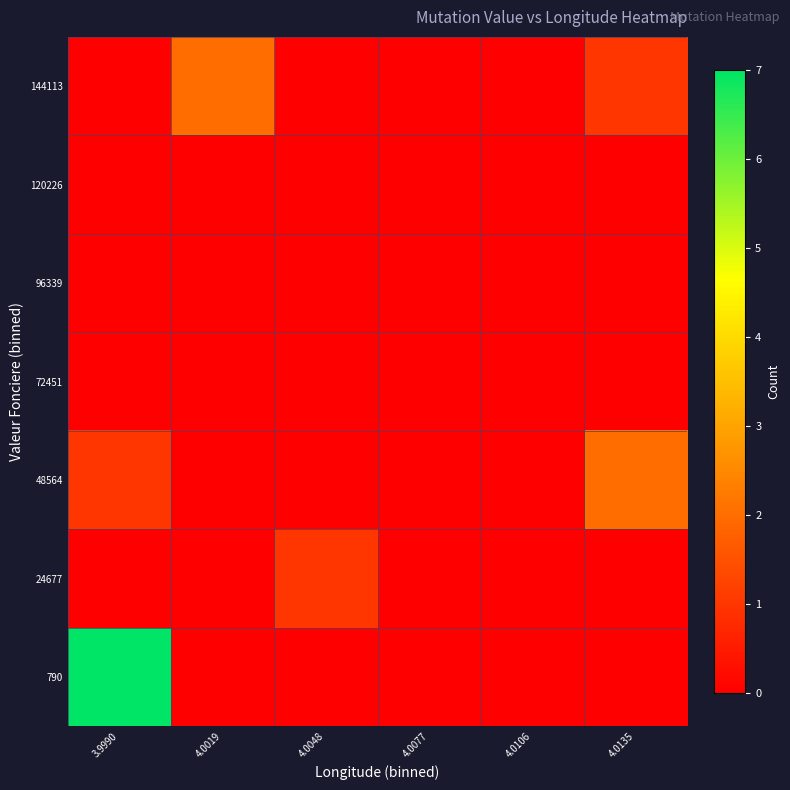

Reading right to left, transcribe all the data shown in this chart.

790: 4.0135=0	4.0106=0	4.0077=0	4.0048=0	4.0019=0	3.9990=7
24677: 4.0135=0	4.0106=0	4.0077=0	4.0048=1	4.0019=0	3.9990=0
48564: 4.0135=2	4.0106=0	4.0077=0	4.0048=0	4.0019=0	3.9990=1
72451: 4.0135=0	4.0106=0	4.0077=0	4.0048=0	4.0019=0	3.9990=0
96339: 4.0135=0	4.0106=0	4.0077=0	4.0048=0	4.0019=0	3.9990=0
120226: 4.0135=0	4.0106=0	4.0077=0	4.0048=0	4.0019=0	3.9990=0
144113: 4.0135=1	4.0106=0	4.0077=0	4.0048=0	4.0019=2	3.9990=0